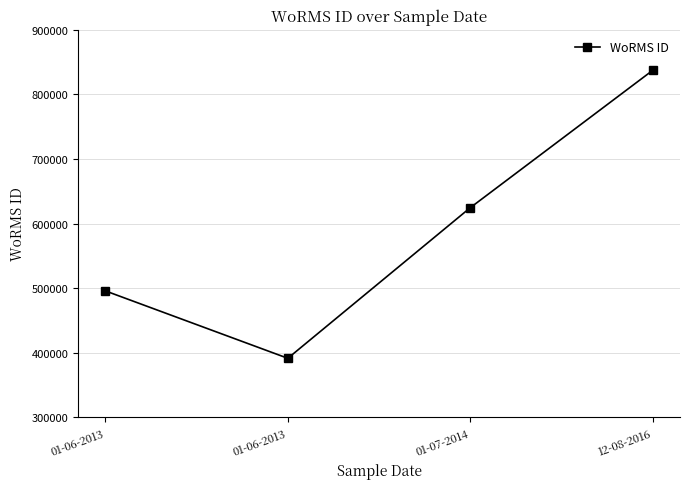

At which label is the value closest to 614292?

01-07-2014